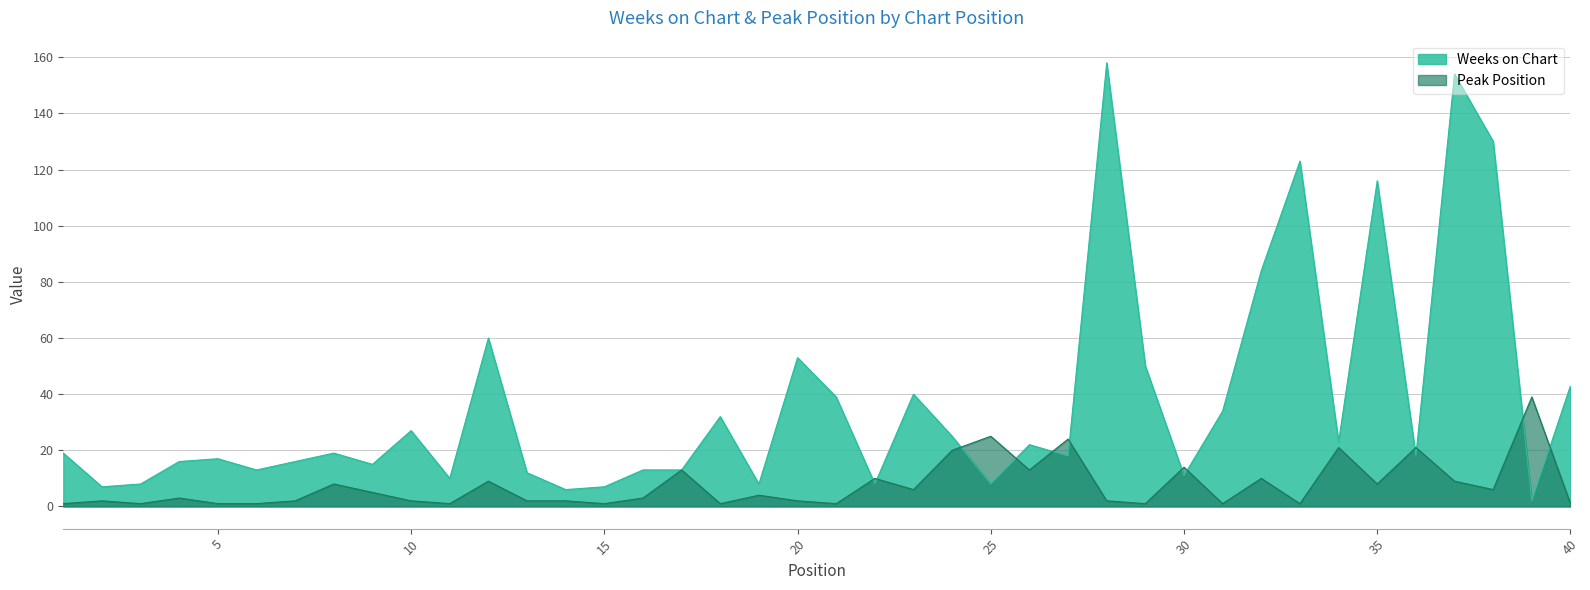

What is the average value of the Peak Position series?

7